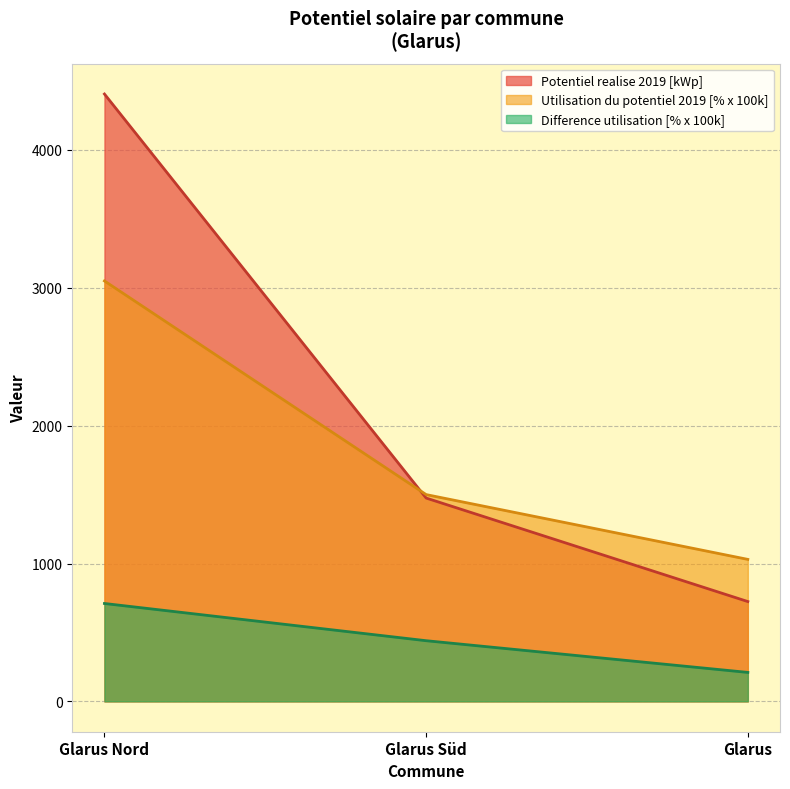

Which series has the largest total across all categories?

Potentiel realise 2019 [kWp]